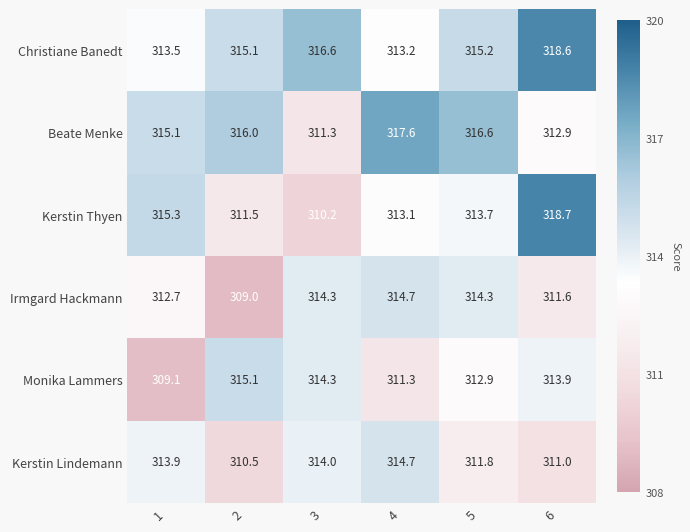

What is the highest value of the Kerstin Thyen series?

318.7